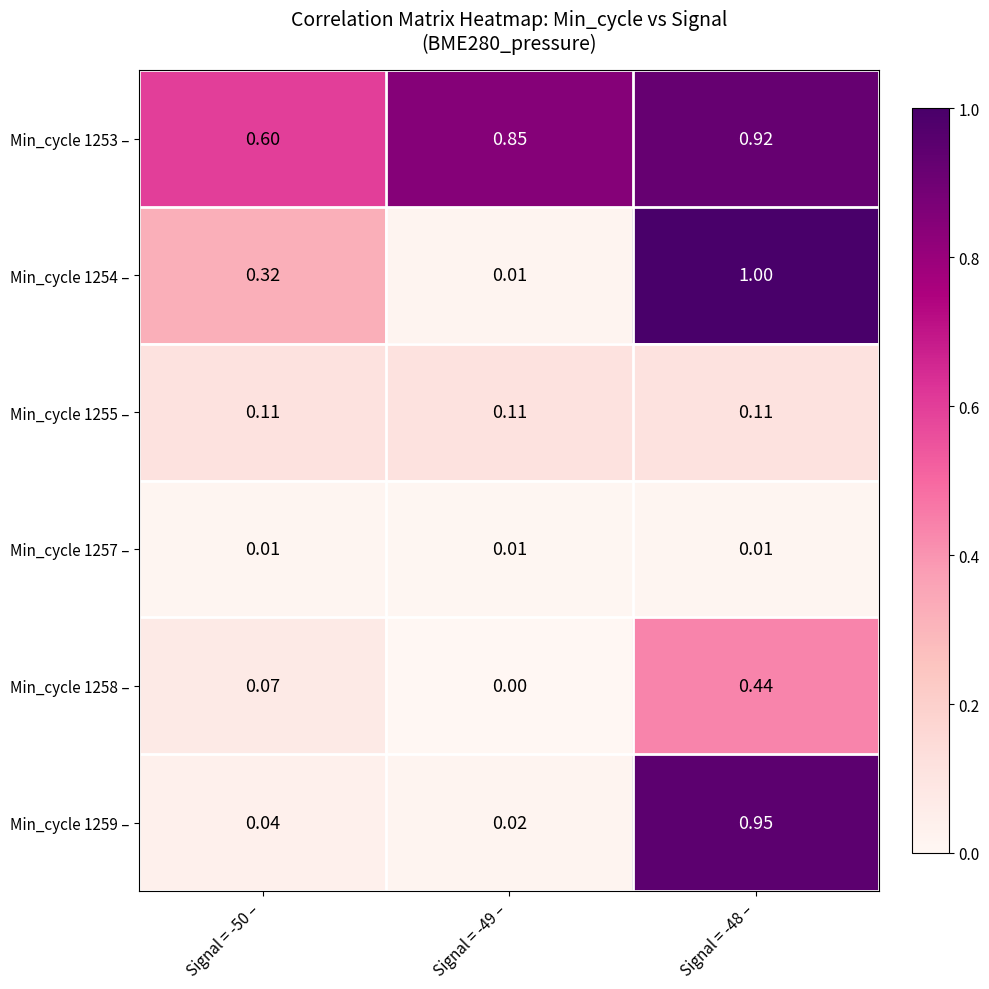

Is the value of Min_cycle 1253 – at Signal = -49 – greater than the value of Min_cycle 1254 – at Signal = -48 –?

No